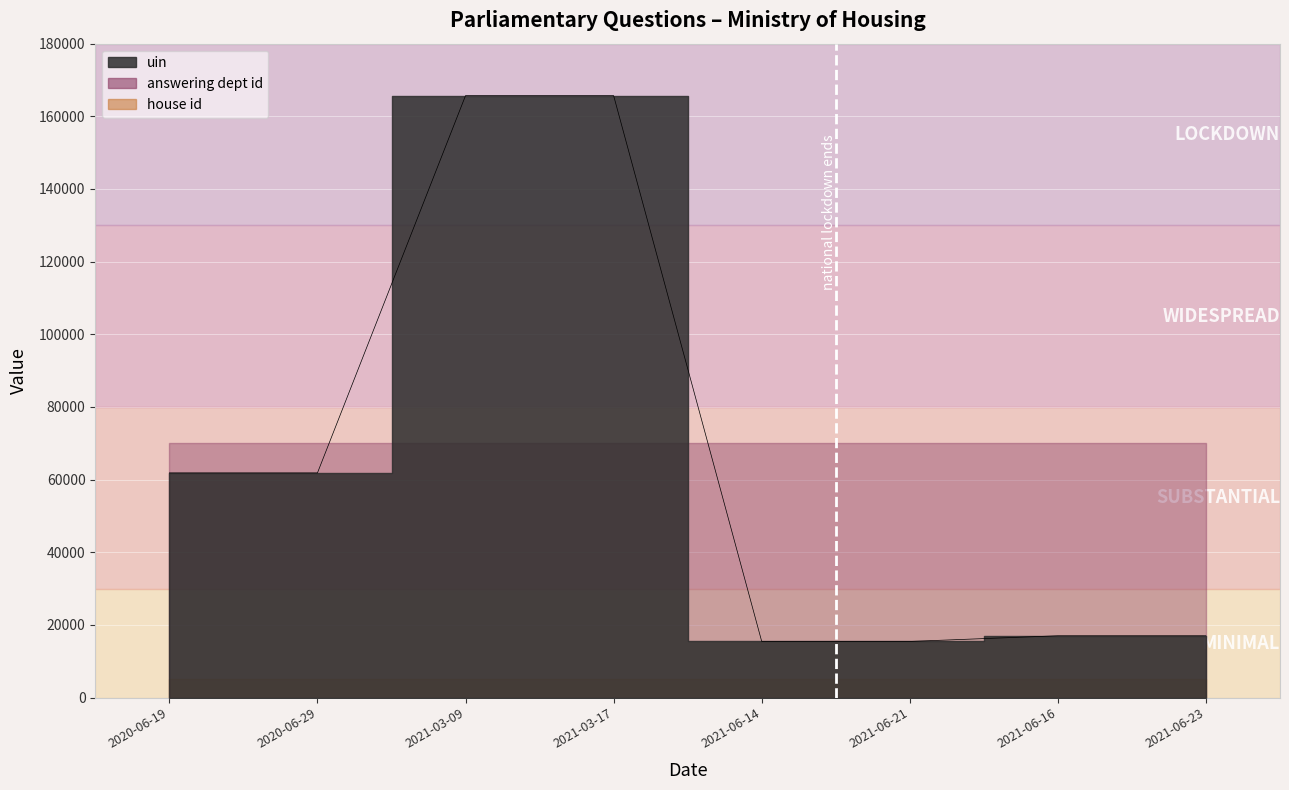

What is the label of the 7th point from the right?

2020-06-29